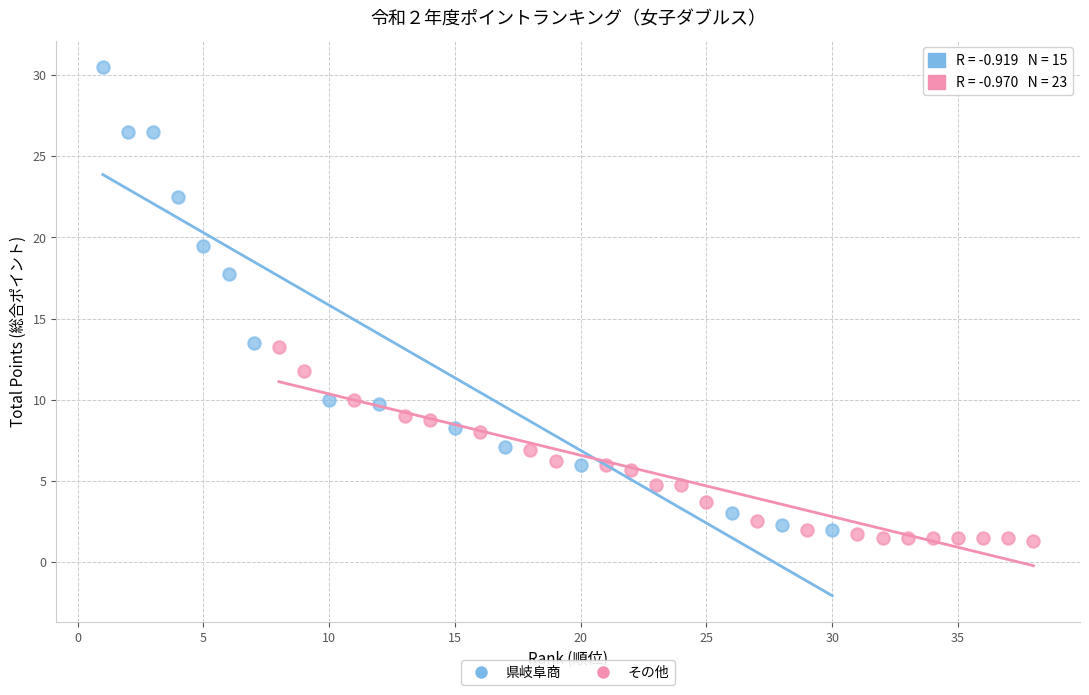

Which series contains the lowest Y value?

その他